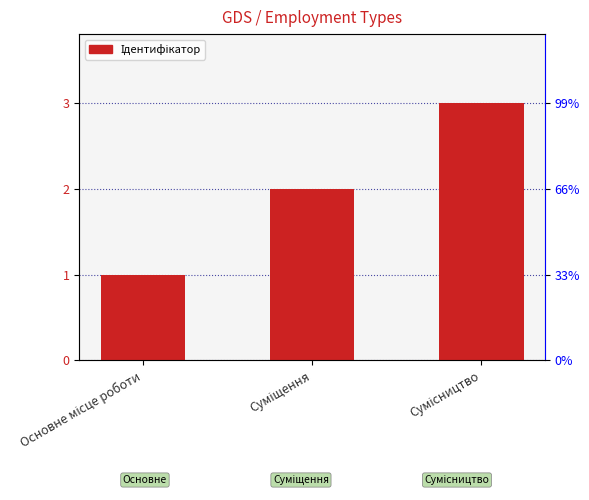

Are the bars grouped side by side (vs. stacked)?

No